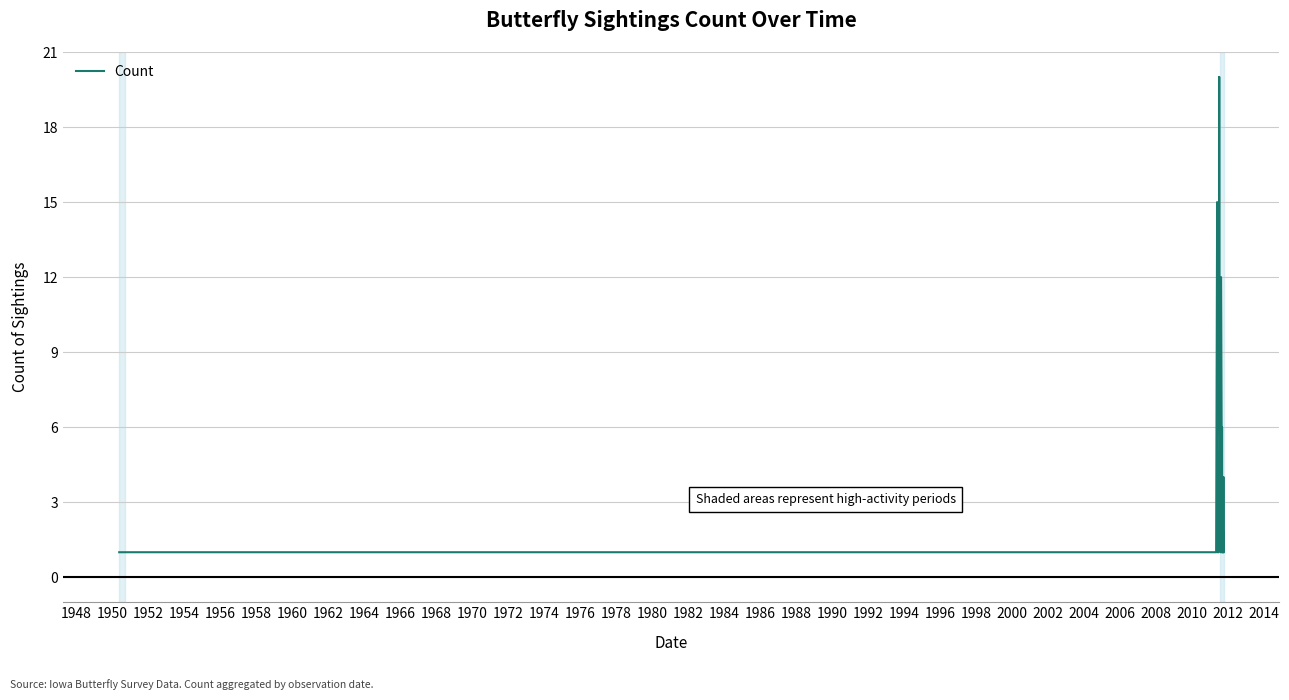

The chart shows a value of 1 at 1954. True or false?

True